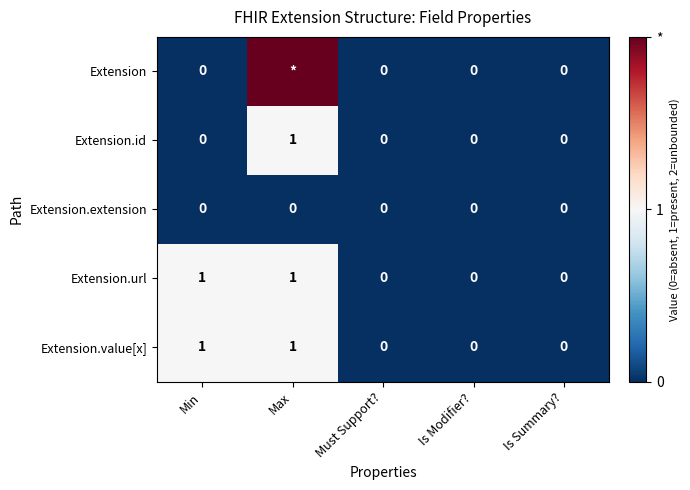

True or false: Extension.value[x] has a value of 1 at Must Support?.

False